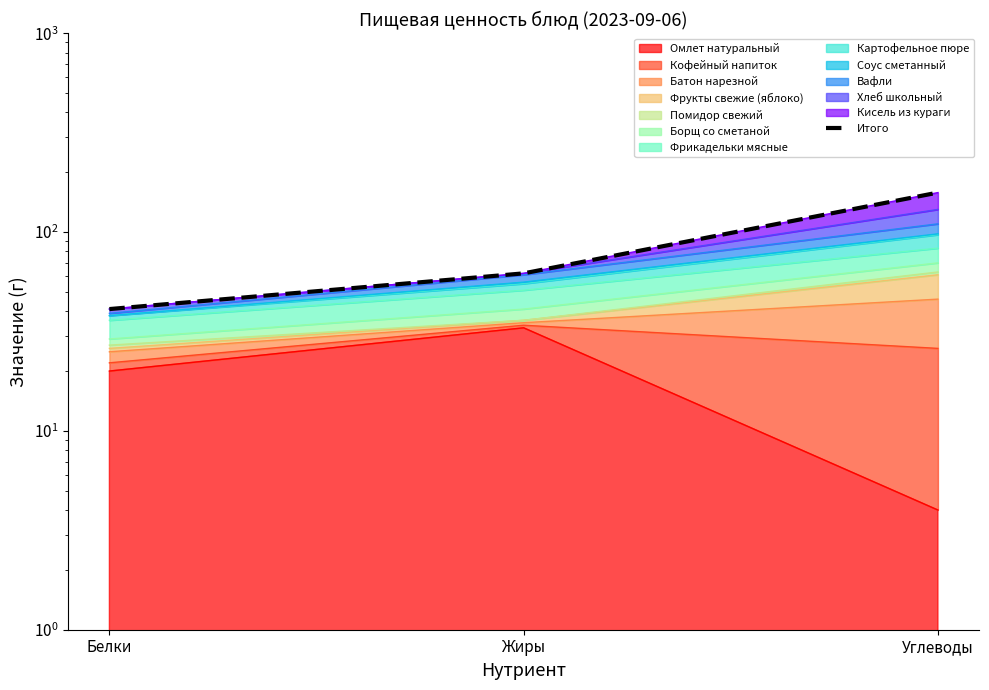

True or false: the data shows 158 at Углеводы.

True